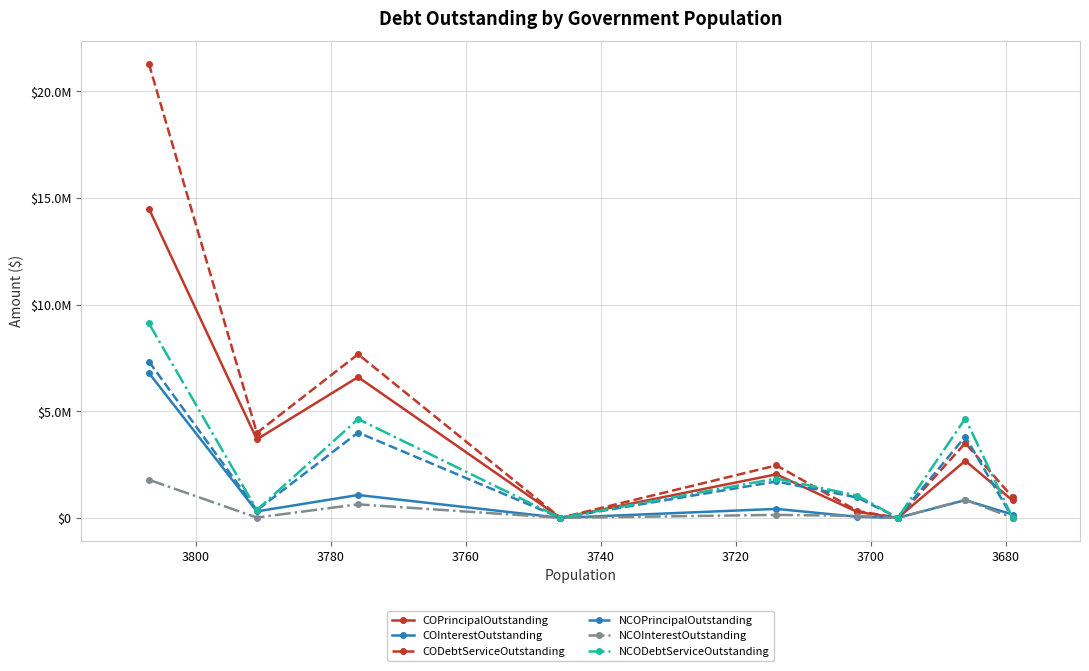

What is the value of the COInterestOutstanding point at the 3rd from the left?

1070725.0